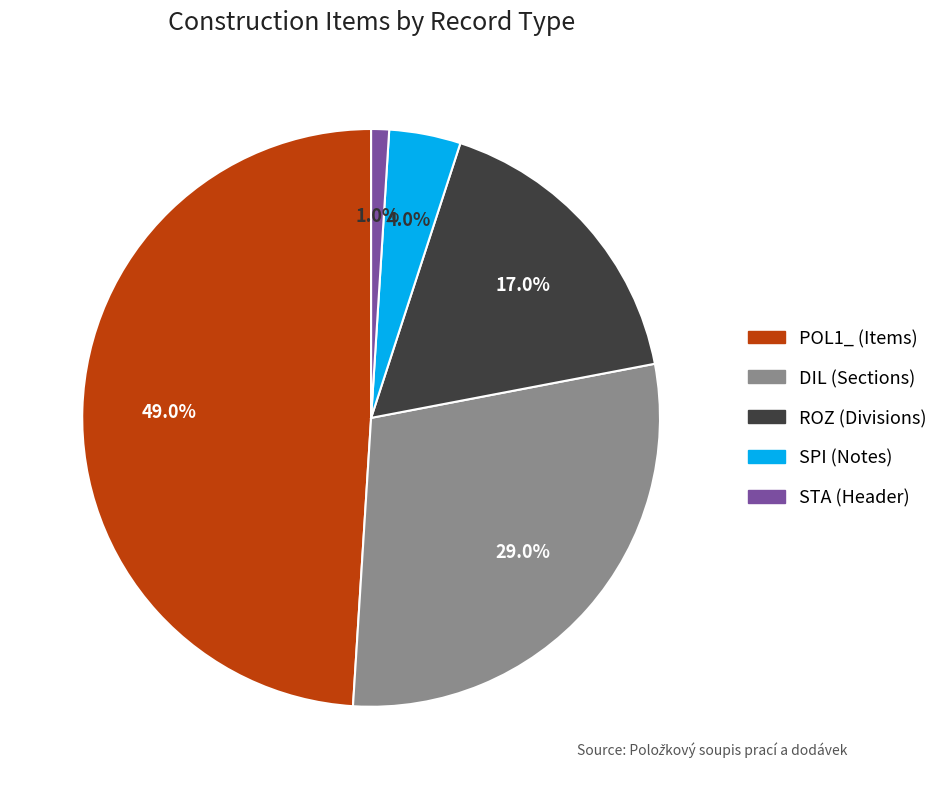

To the nearest percent, what is the difference between the largest and smallest slice percentages?

48%